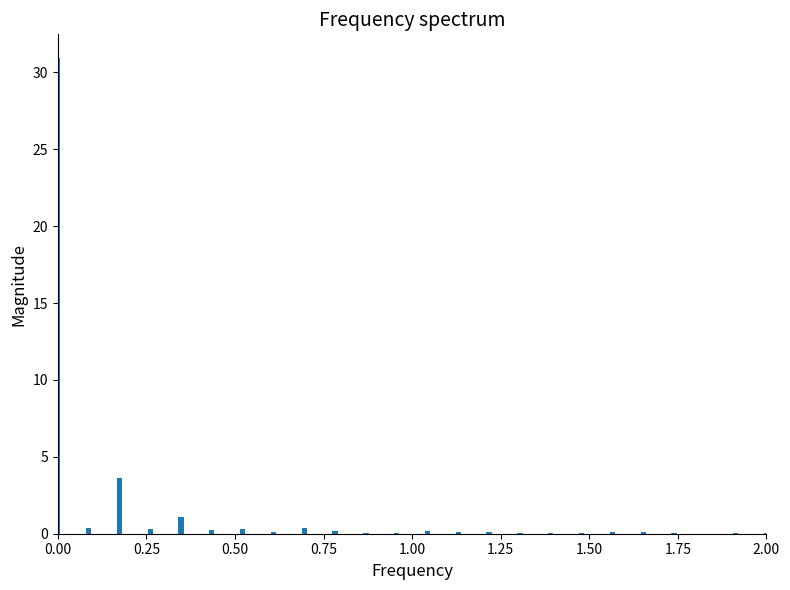

What is the greatest value displayed?

30.9